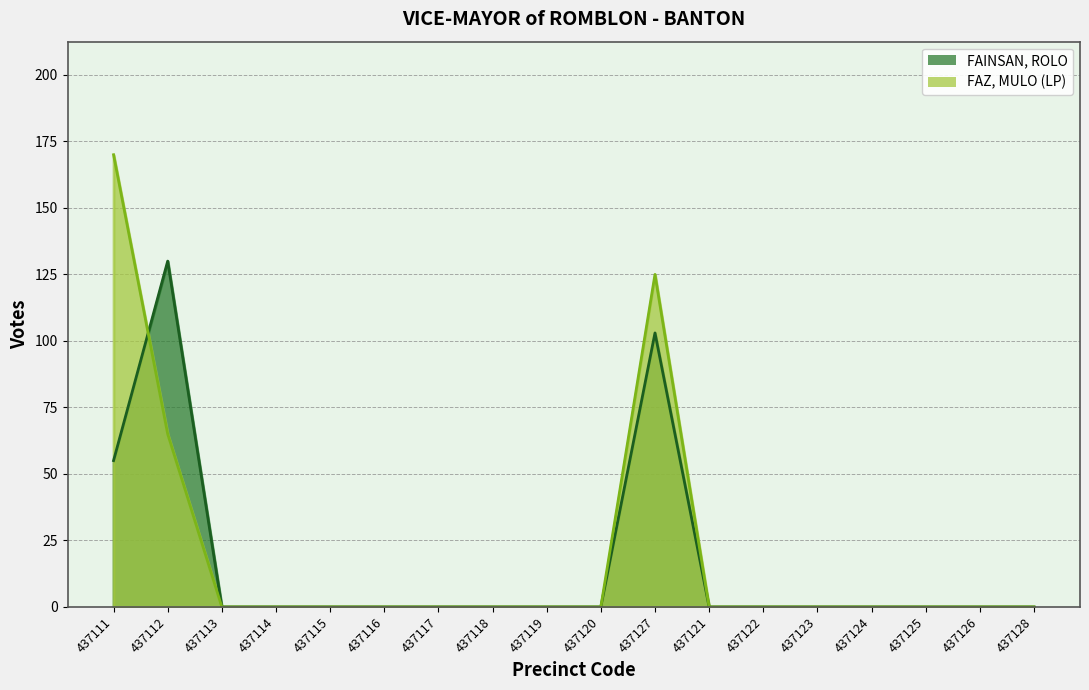

How many intersections are there between FAINSAN, ROLO and FAZ, MULO (LP)?

1